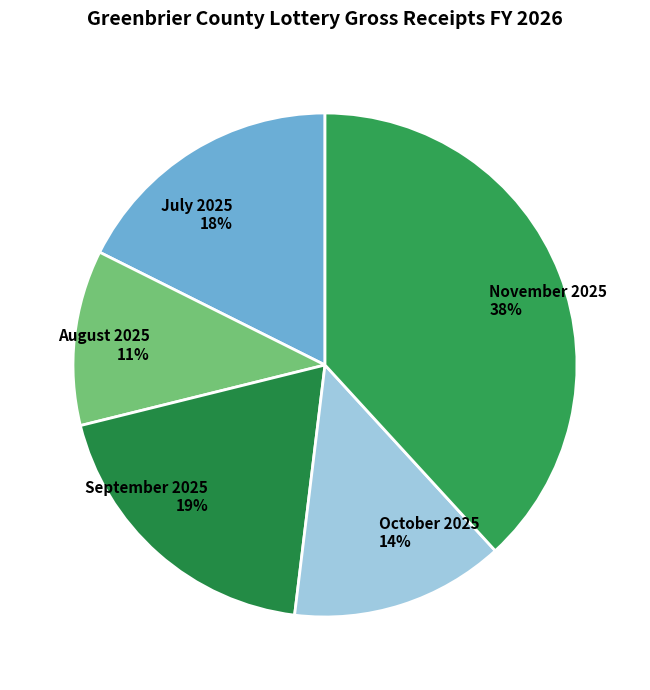

Rank the categories by value from lowest to highest.

August 2025, October 2025, July 2025, September 2025, November 2025